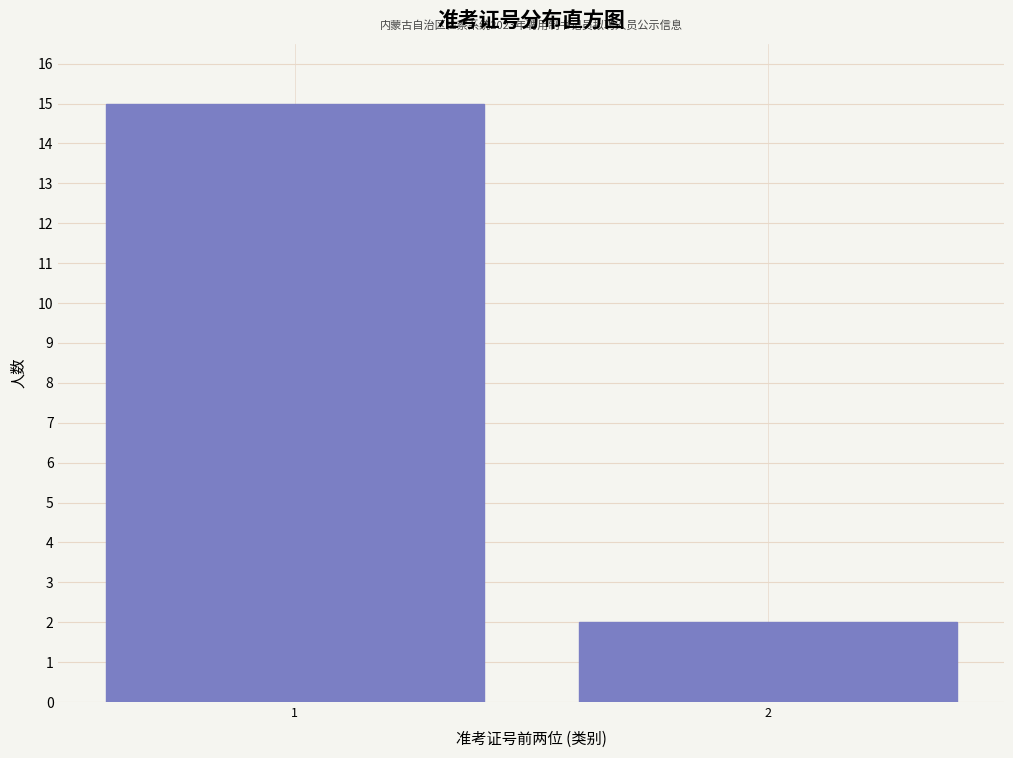

Reading left to right, extract all data points from this chart.

15	2